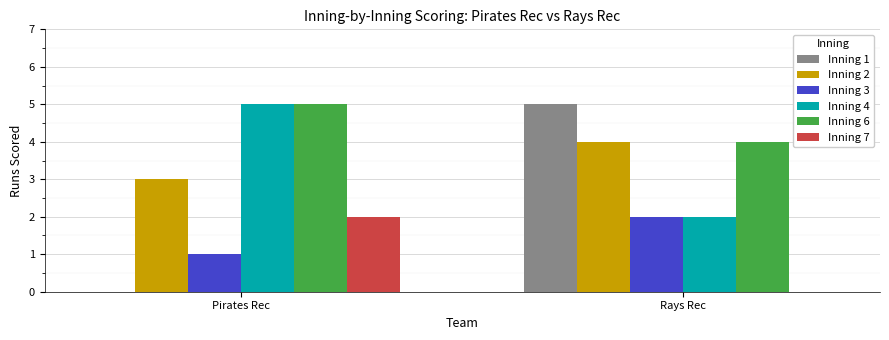

What is the sum of the Inning 6 values at Rays Rec and Pirates Rec?

9